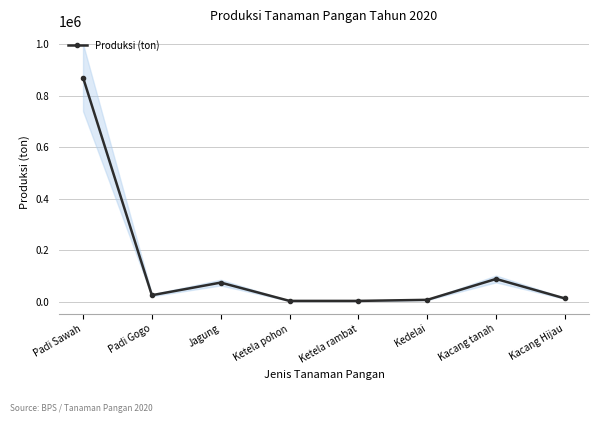

Which has a higher value, Padi Gogo or Ketela pohon?

Padi Gogo